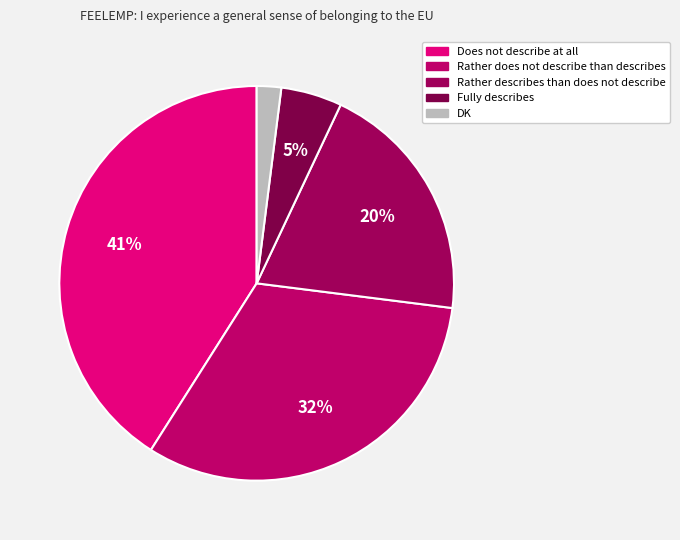

Rank the categories by value from highest to lowest.

Does not describe at all, Rather does not describe than describes, Rather describes than does not describe, Fully describes, DK